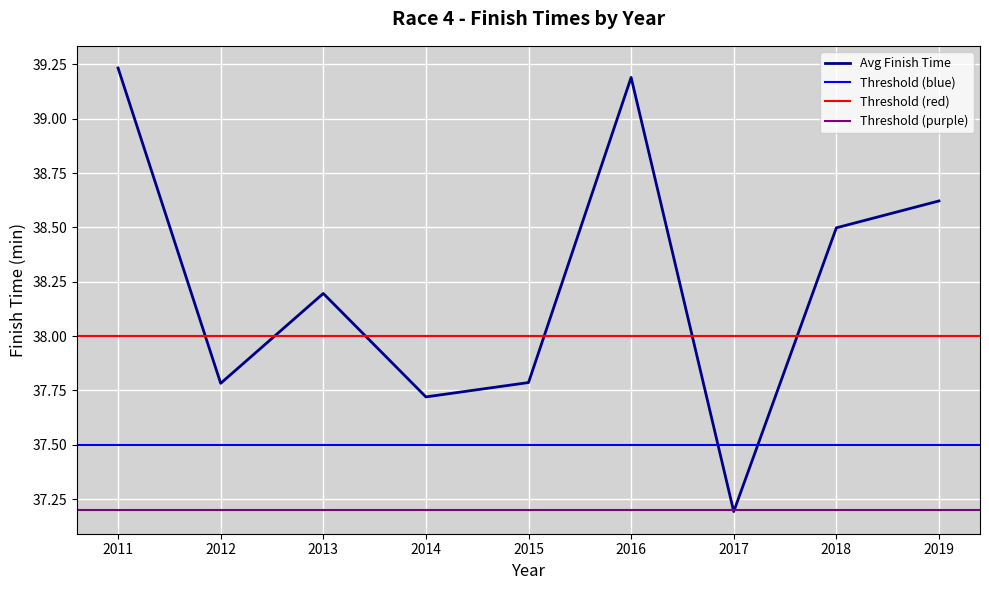

At which label does Avg Finish Time first exceed 38?

2011